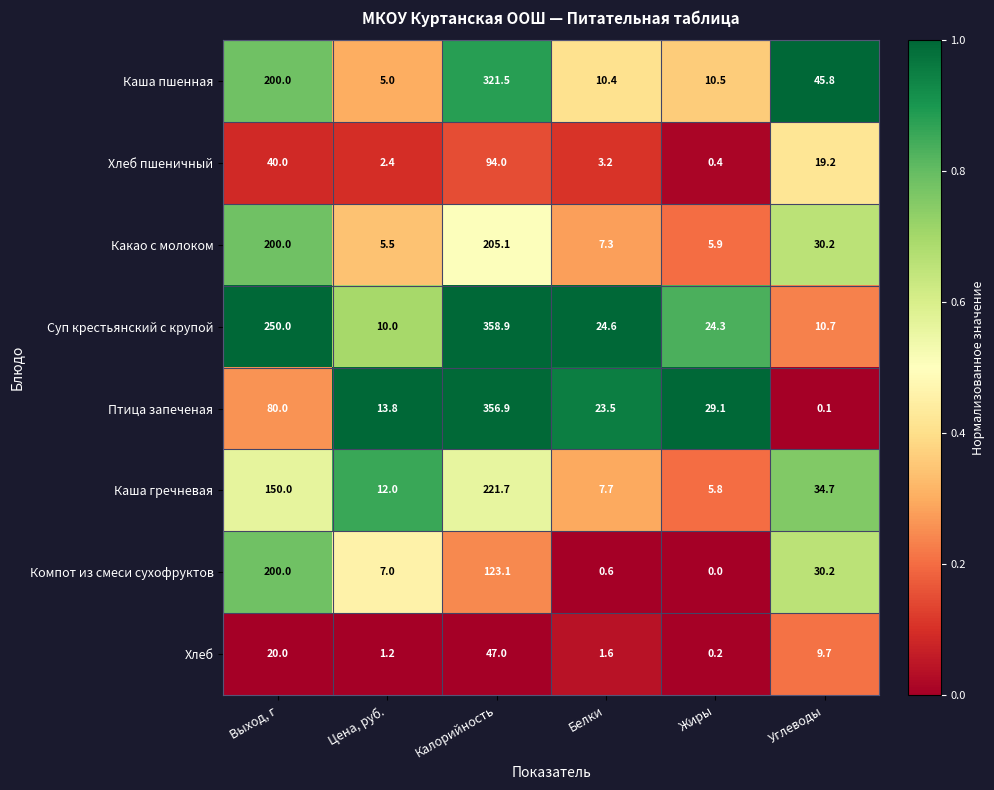

Which series has the largest total across all categories?

Суп крестьянский с крупой